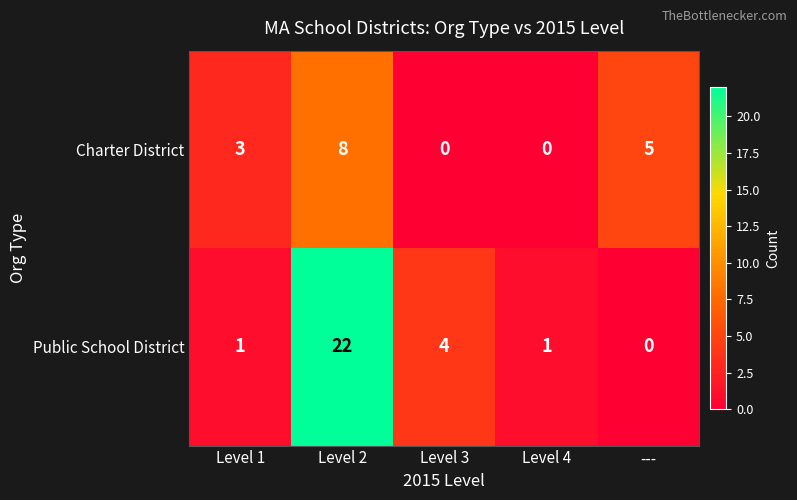

Is it true that Charter District equals 8 at Level 2?

True